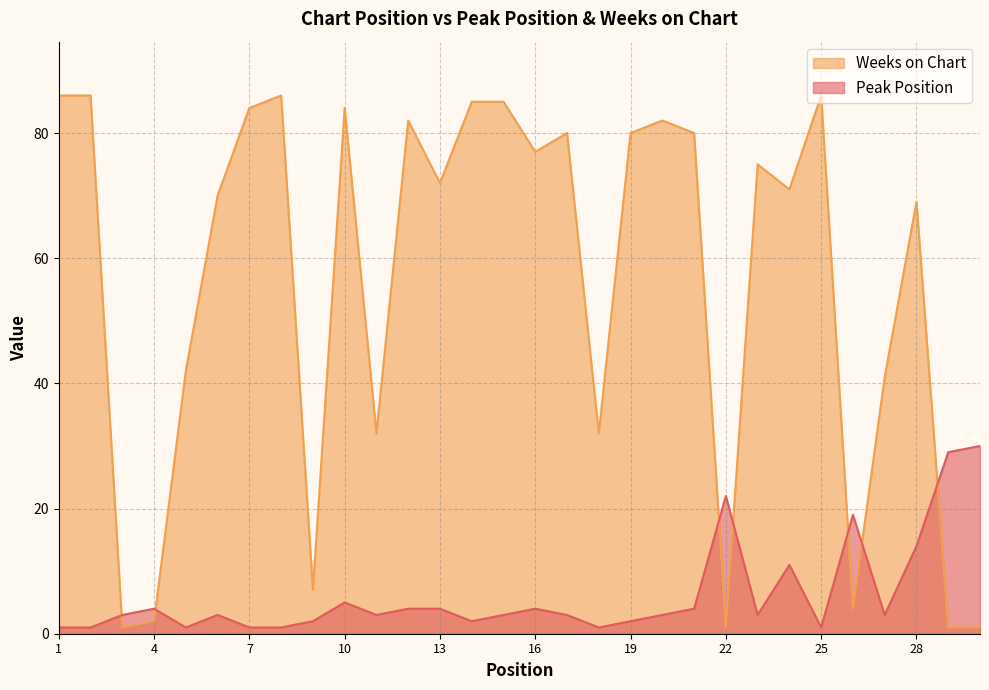

What is the total value across all series at 1?

87